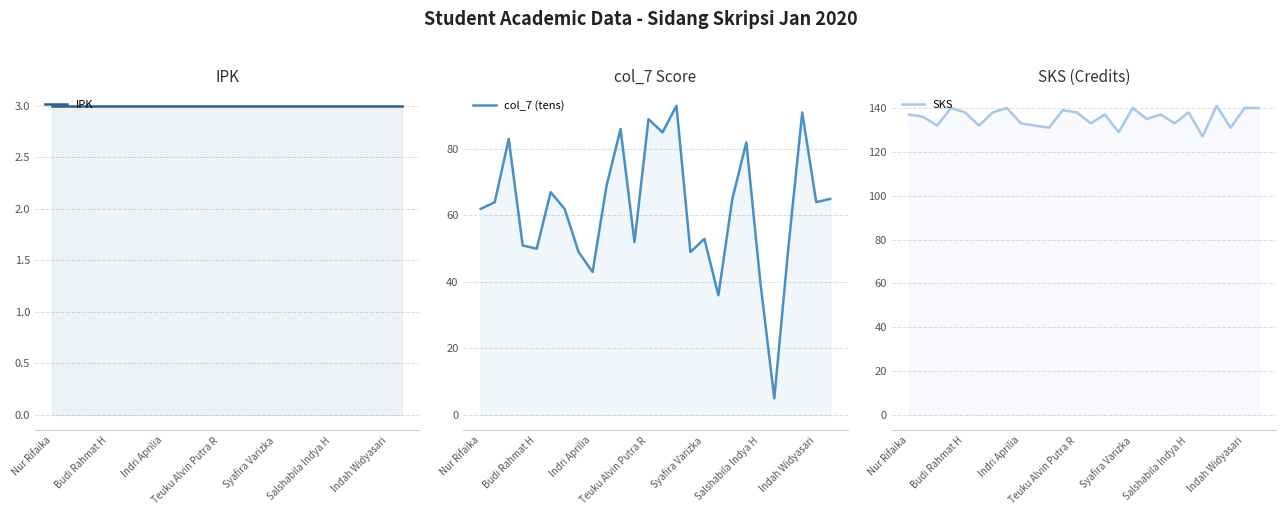

What is the difference between the highest and lowest values at 10?

128